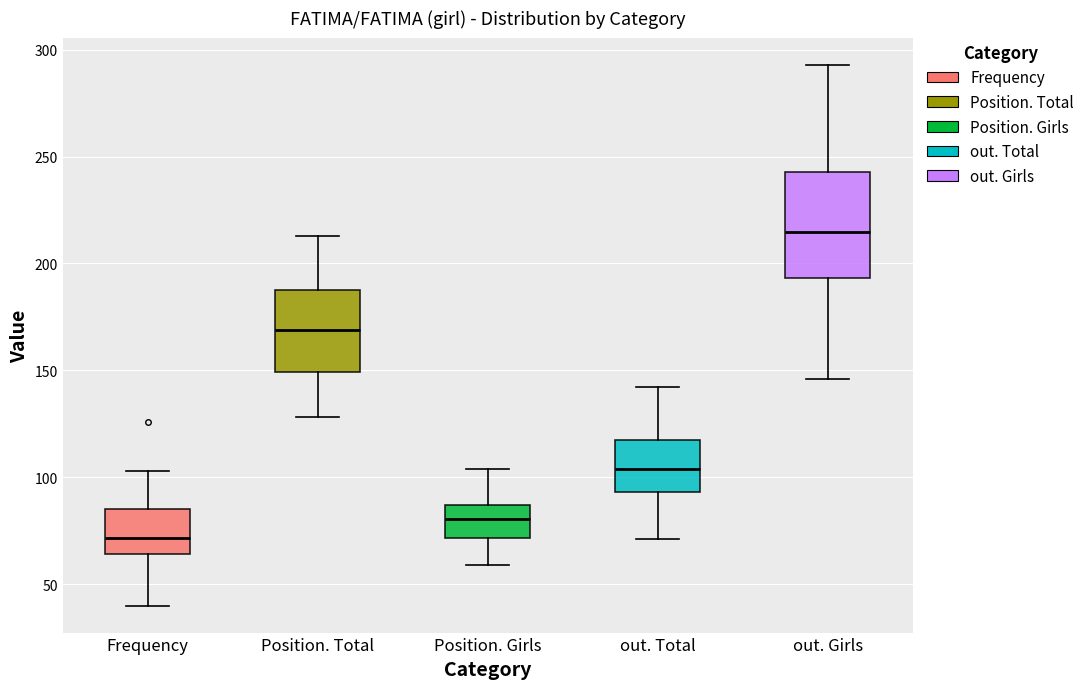

Which box is the tallest, from its lower edge to its upper edge?

out. Girls